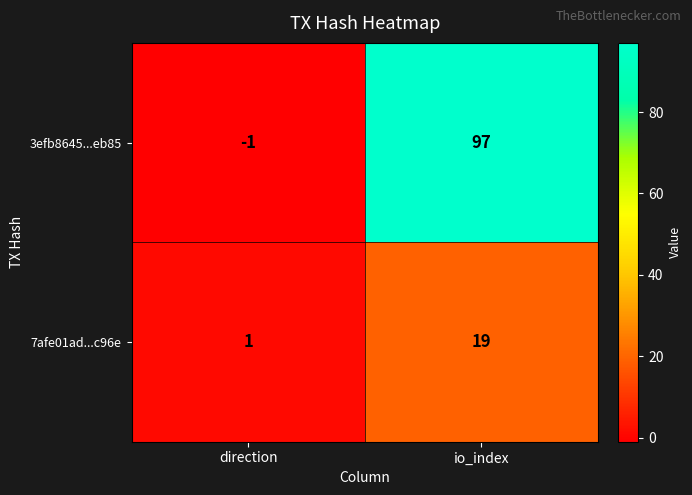

Reading left to right, what are all the values shown in this chart?

3efb8645...eb85: direction=-1	io_index=97
7afe01ad...c96e: direction=1	io_index=19